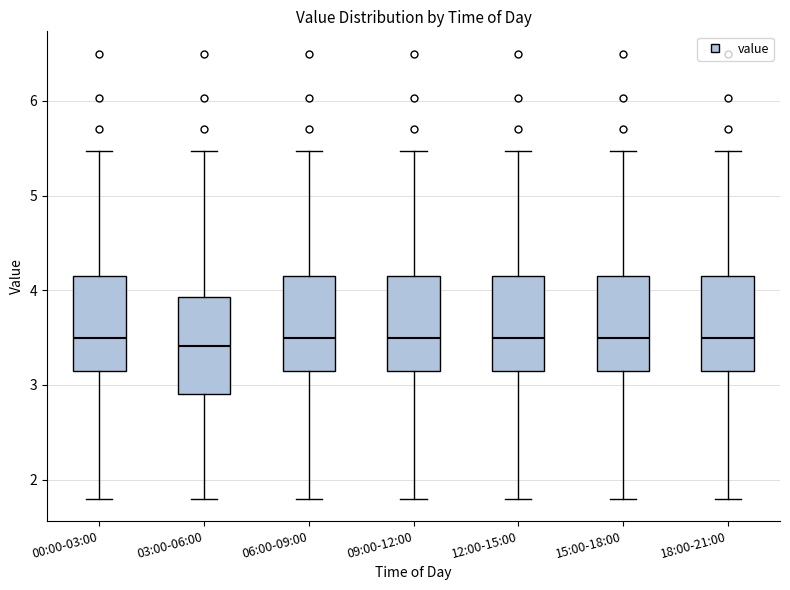

Reading left to right, read every box against the y-axis: the position of its median line, the range the box covers, and the ends of its whiskers. The values are not printed on the chart, so give them approximately, as read against the axis.

00:00-03:00: median 3.5, box 3.1 to 4.2, whiskers 1.8 to 5.5
03:00-06:00: median 3.4, box 2.9 to 3.9, whiskers 1.8 to 5.5
06:00-09:00: median 3.5, box 3.1 to 4.2, whiskers 1.8 to 5.5
09:00-12:00: median 3.5, box 3.1 to 4.2, whiskers 1.8 to 5.5
12:00-15:00: median 3.5, box 3.1 to 4.2, whiskers 1.8 to 5.5
15:00-18:00: median 3.5, box 3.1 to 4.2, whiskers 1.8 to 5.5
18:00-21:00: median 3.5, box 3.1 to 4.2, whiskers 1.8 to 5.5